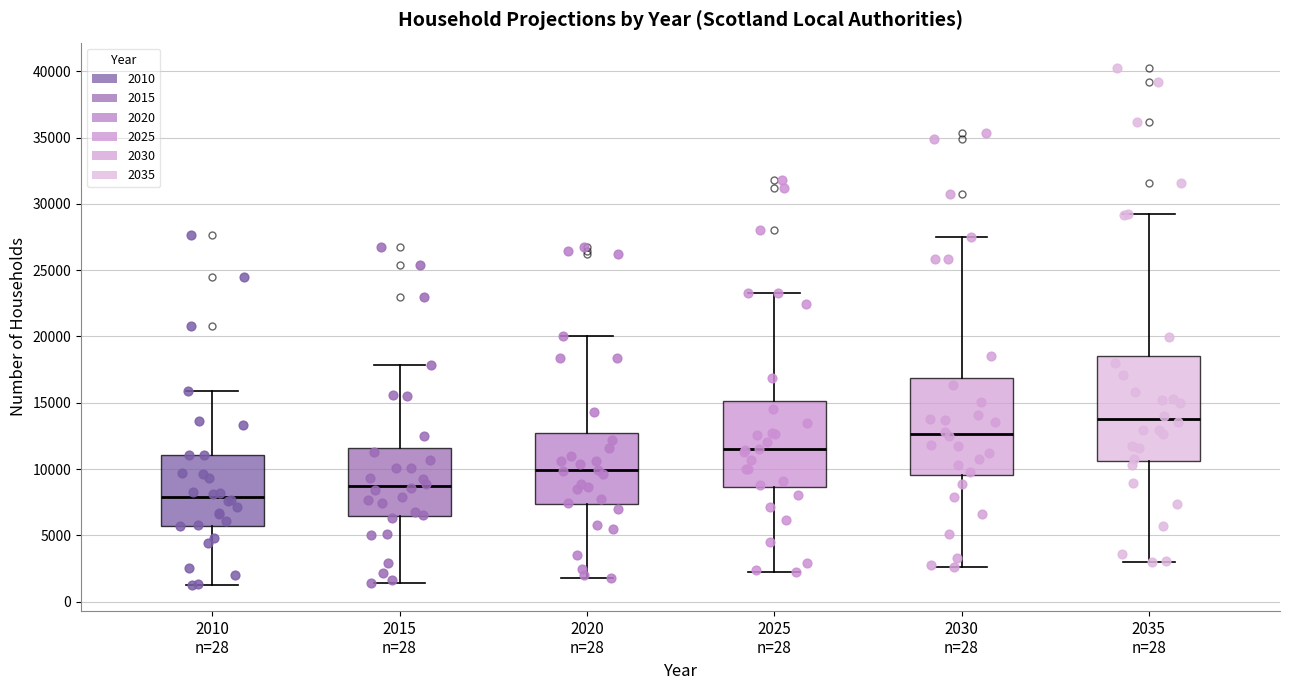

Where is the upper edge of the box for 2030 n=28 on the y-axis? The values are not printed on the chart, so give them approximately, as read against the axis.

17000